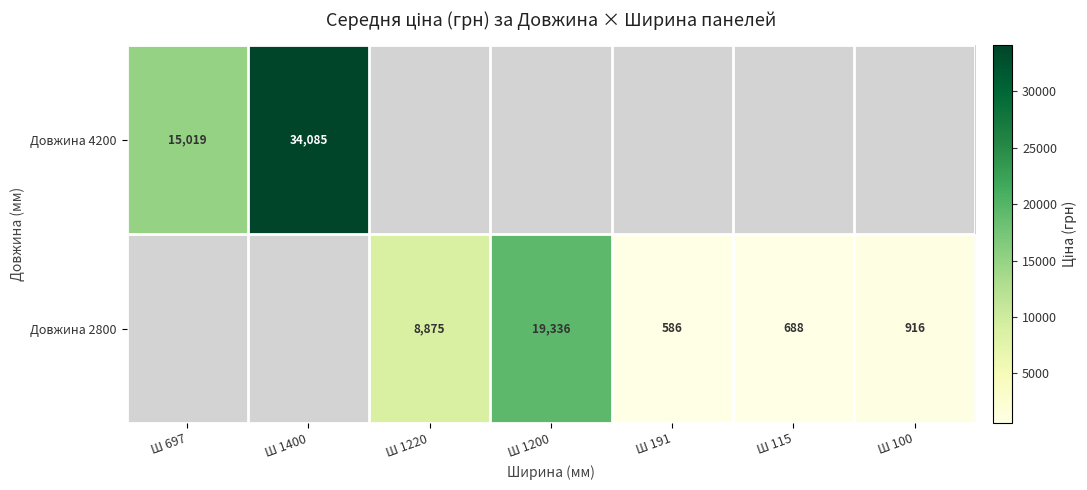

Is it true that Довжина 2800 equals 5232.5 at Ш 1220?

False